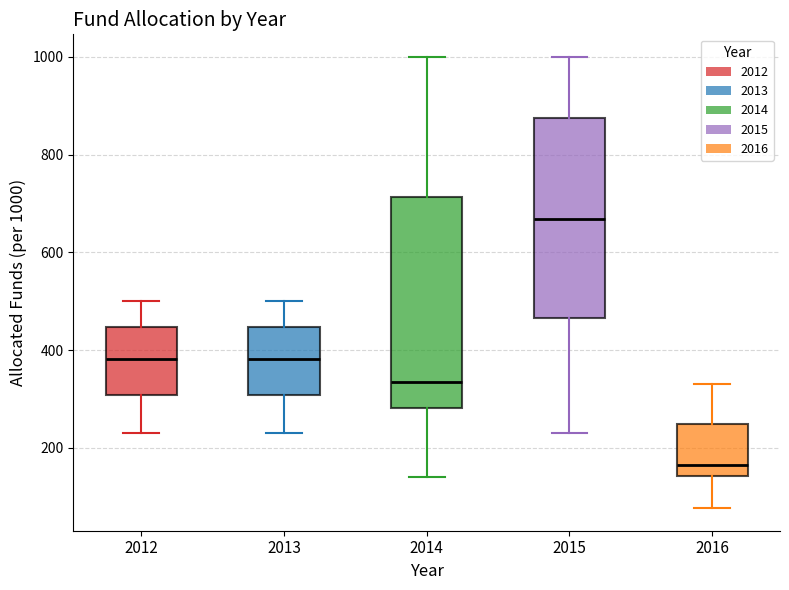

Which box's median line is the highest?

2015